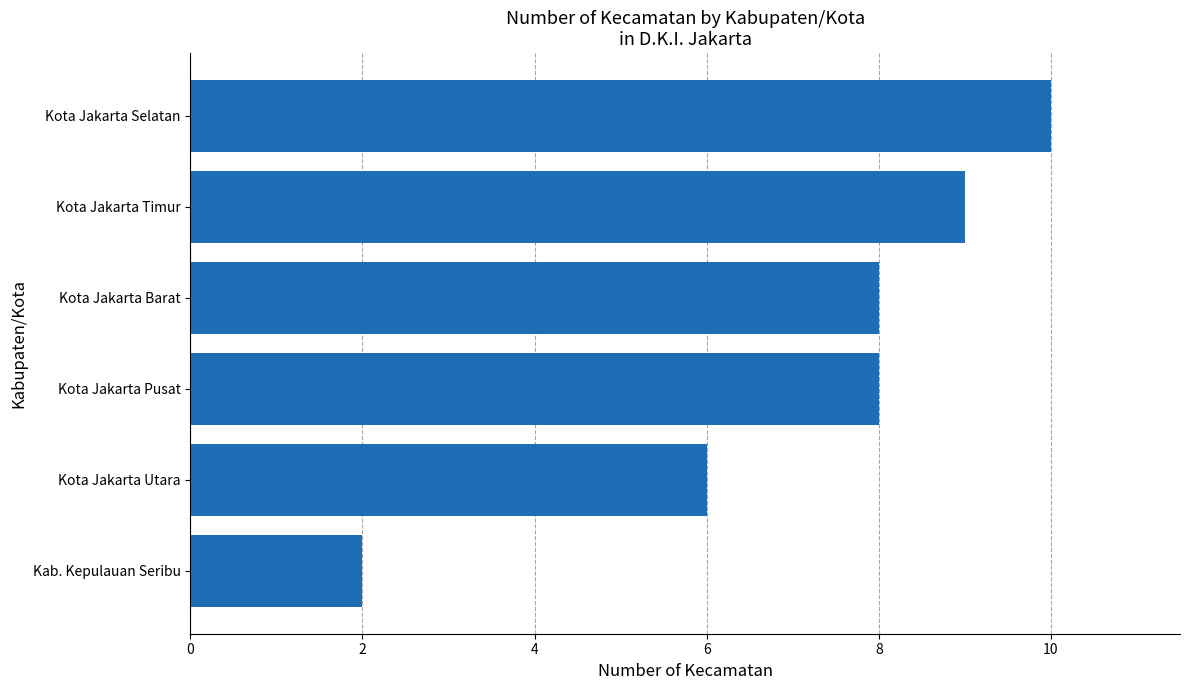

What is the smallest value displayed?

2